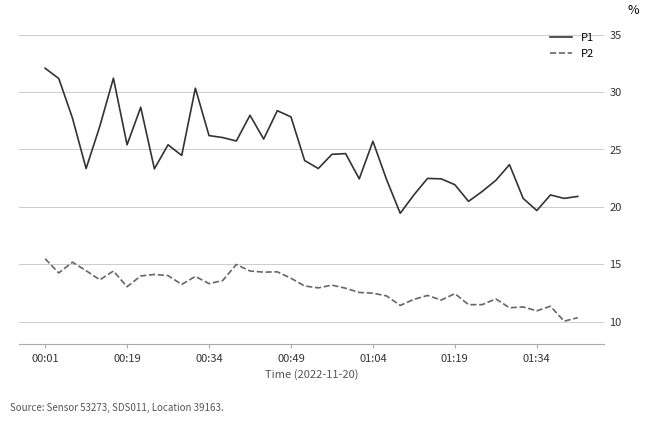

What is the smallest value displayed?

10.0